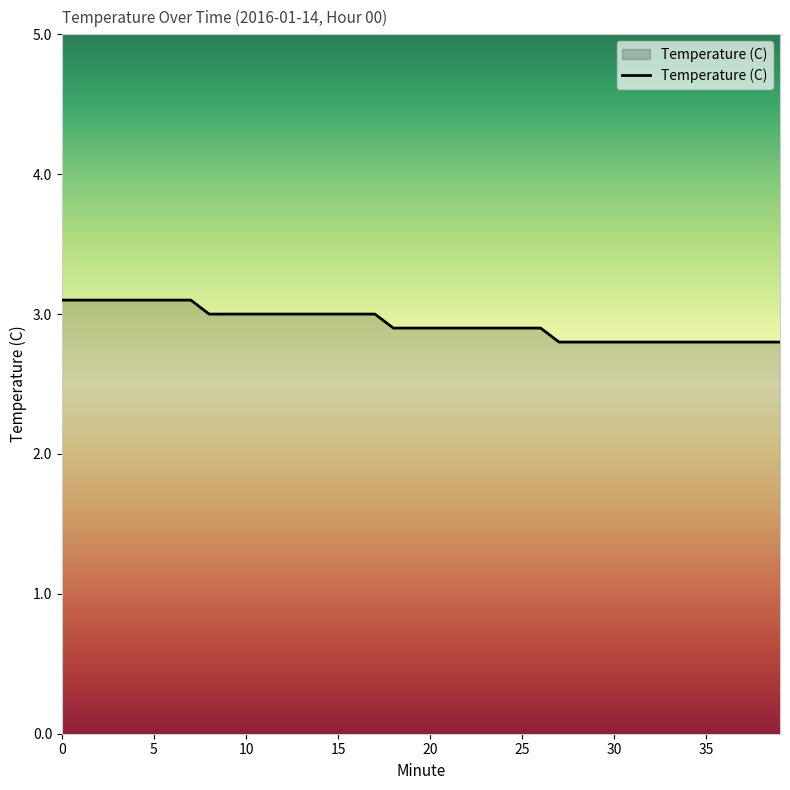

What is the maximum value shown in the chart?

3.1